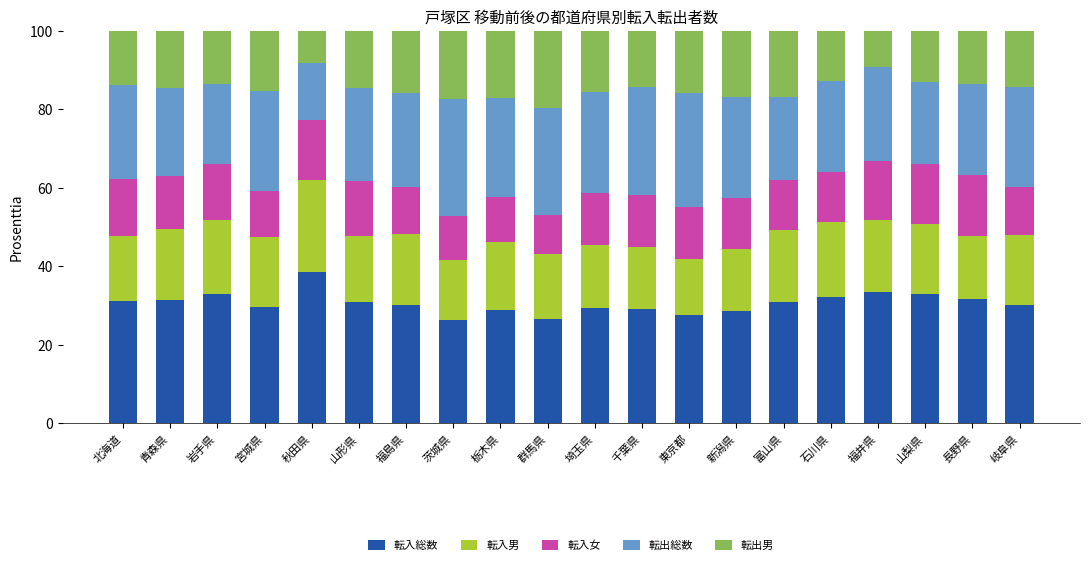

What is the total value across all series at 群馬県?

100.0